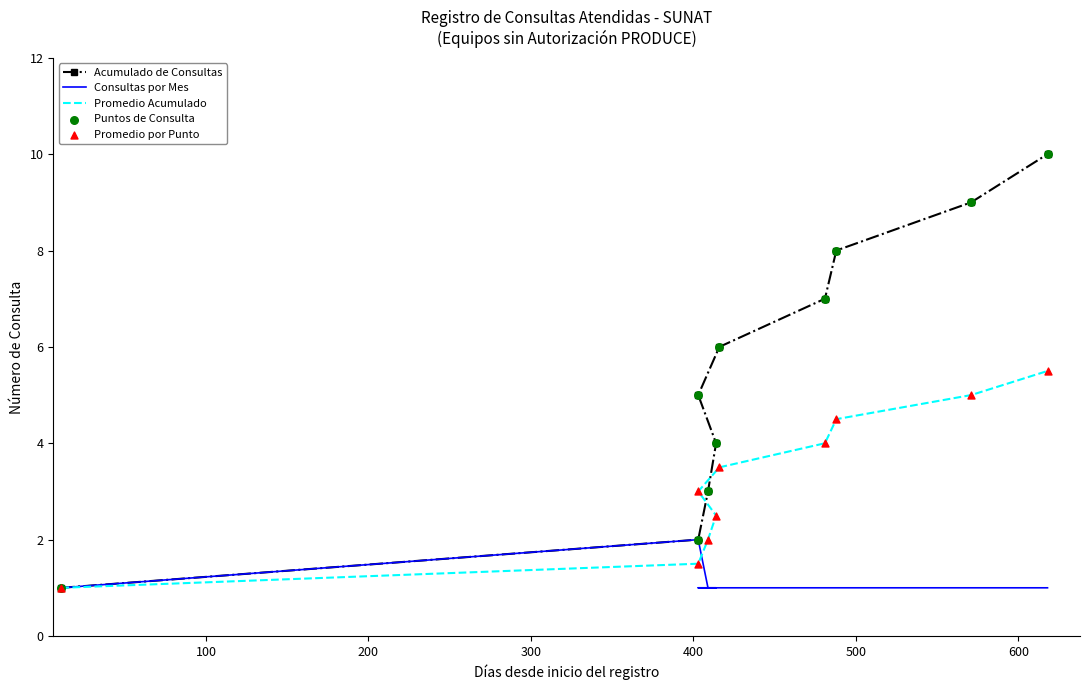

Is the value of Promedio por Punto at 700 greater than the value of Promedio Acumulado at 8?

No